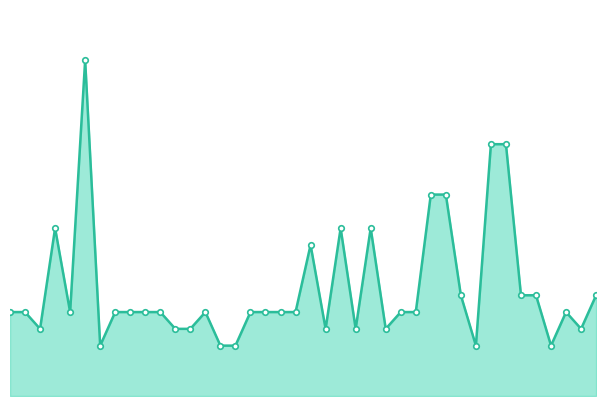

Is this an area chart (filled region under the line)?

Yes